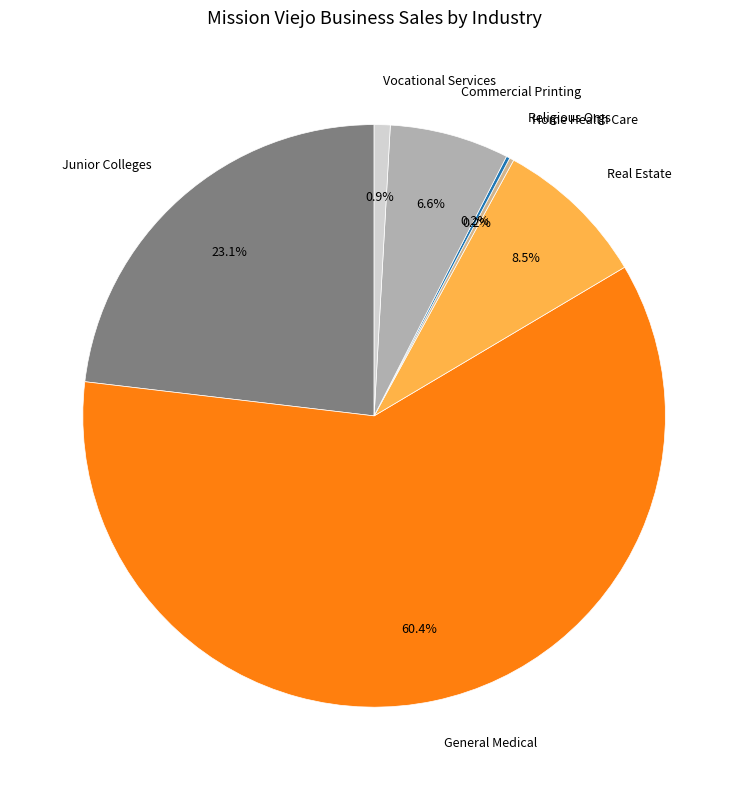

Which slice is the largest?

General Medical